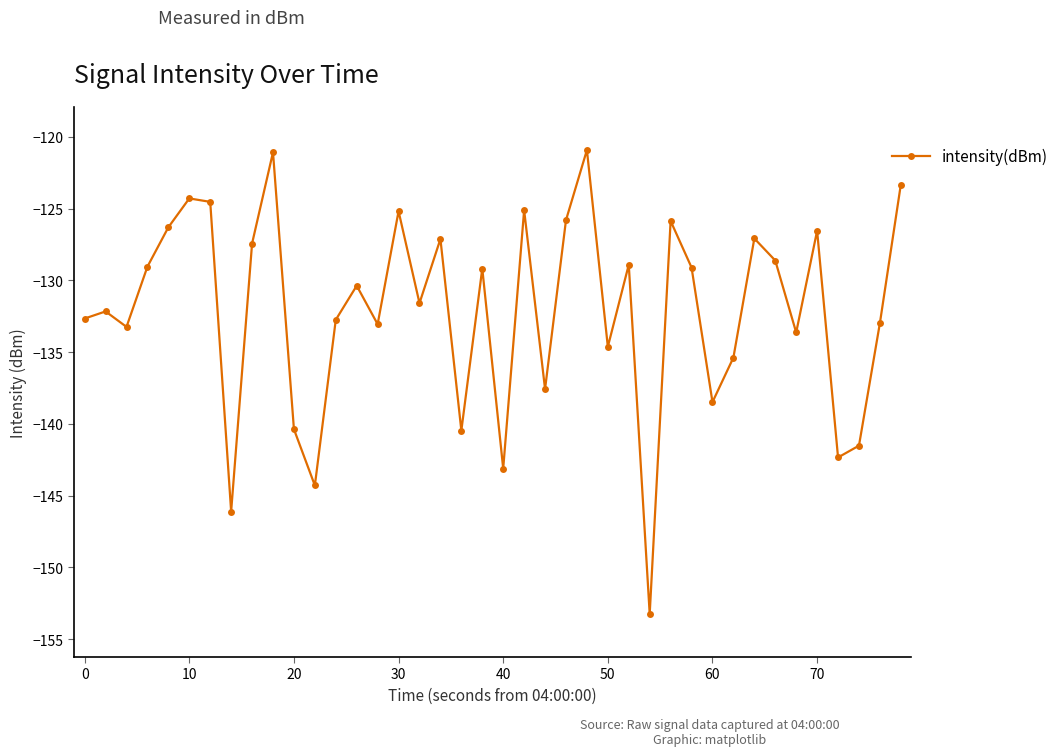

What is the maximum value shown in the chart?

-120.9